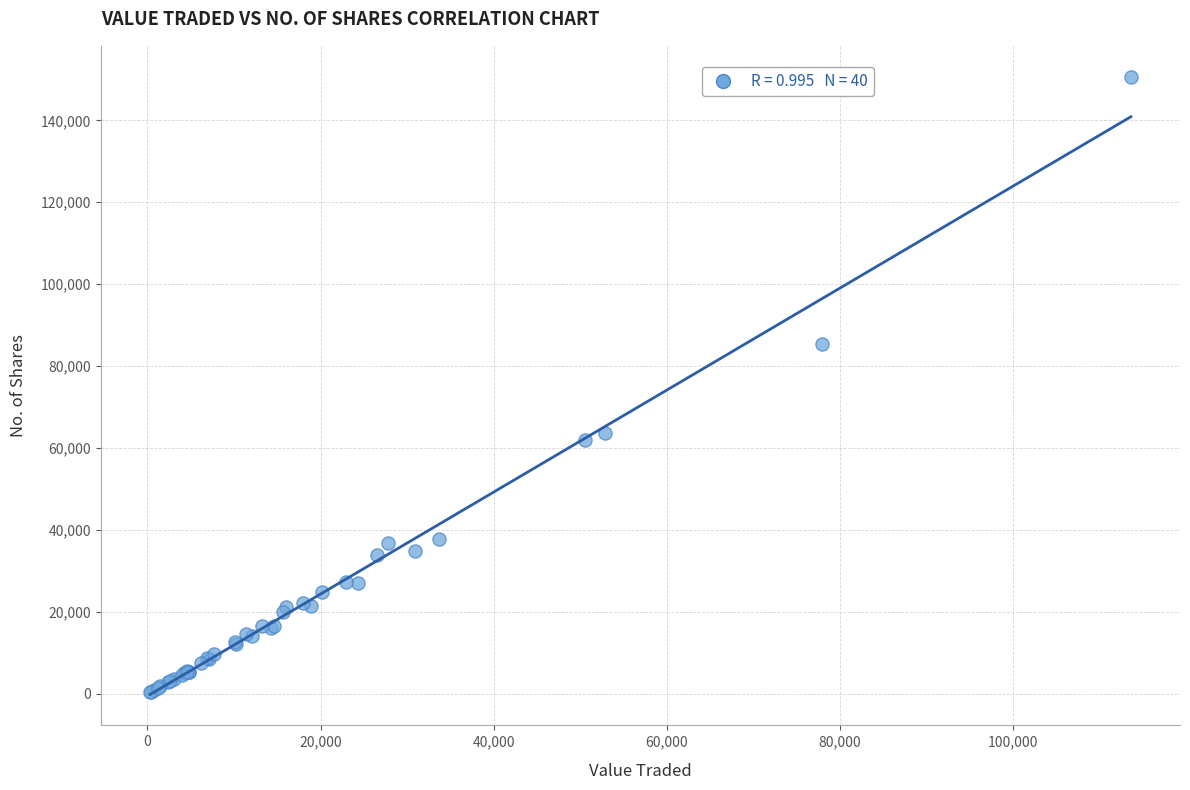

What Y value in the scatter plot is closest to 75506?

85272